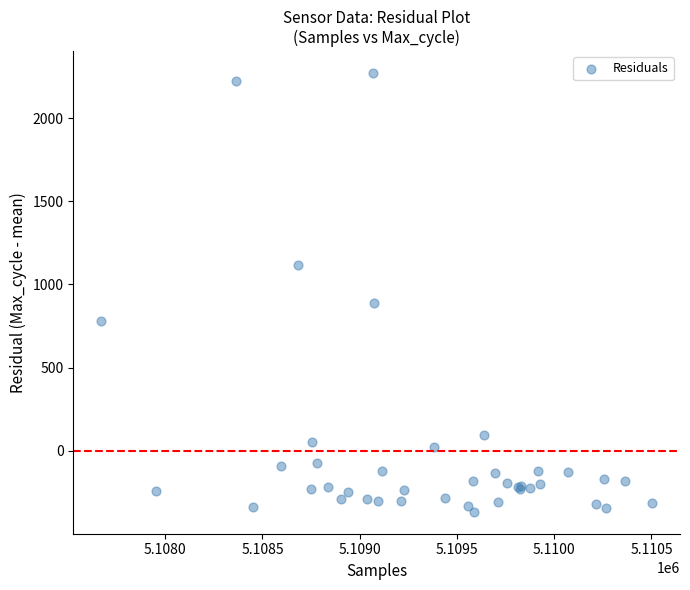

What Y value in the scatter plot is closest to 951?

885.8